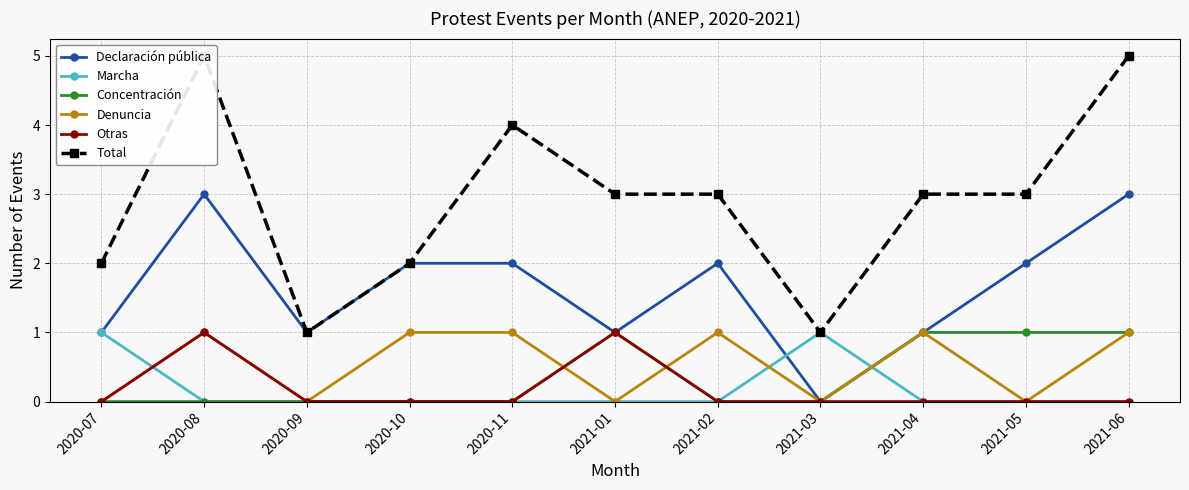

Which series ends up on top after the final intersection of Denuncia and Concentración?

Denuncia